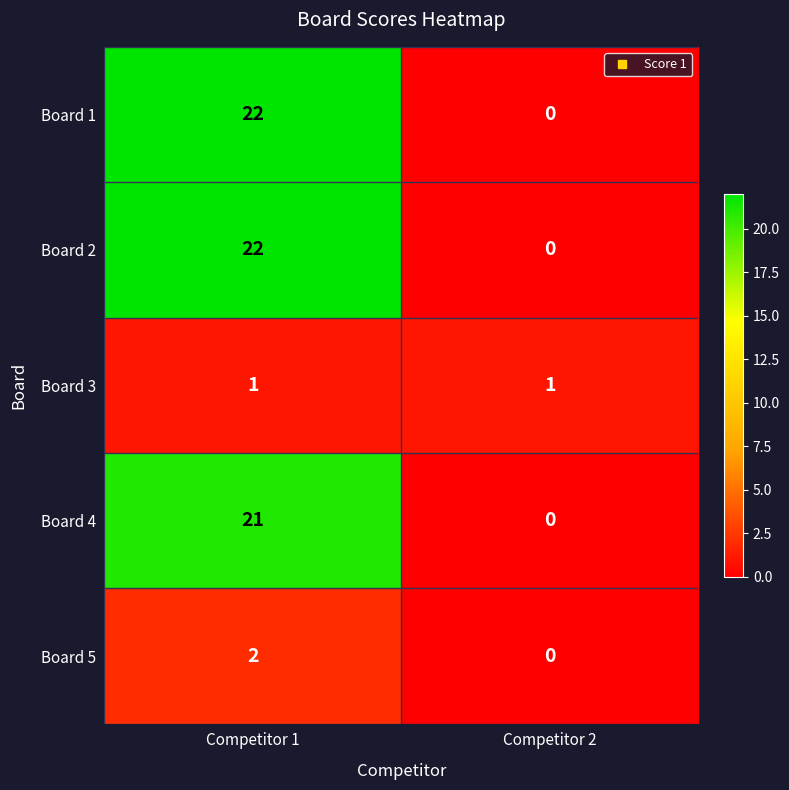

At which category is the sum across all series the highest?

Competitor 1